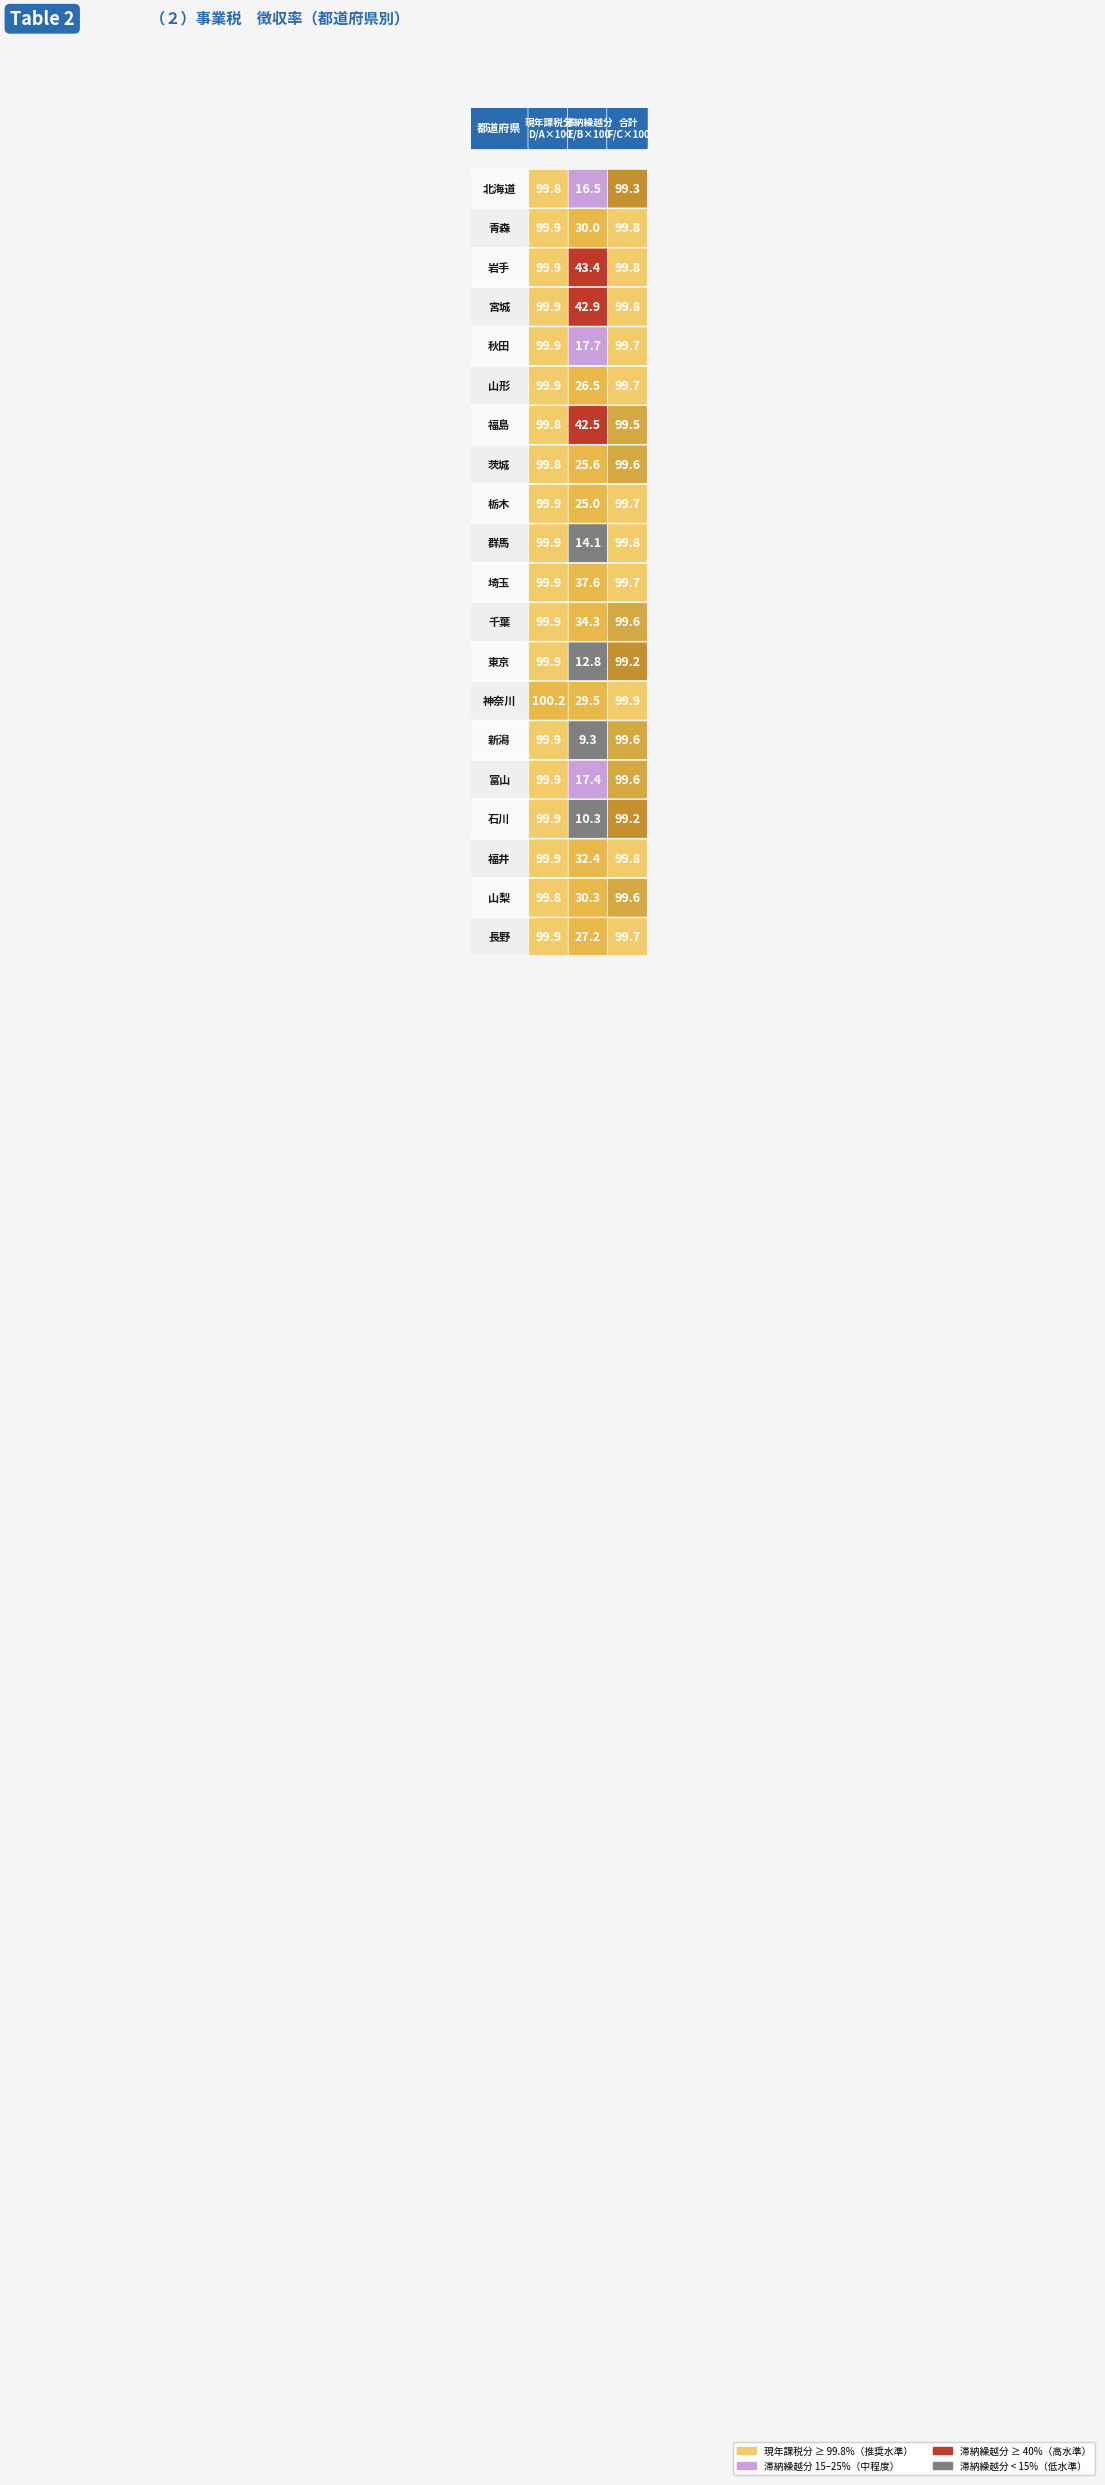

What is the sum of all 神奈川 values?

229.6